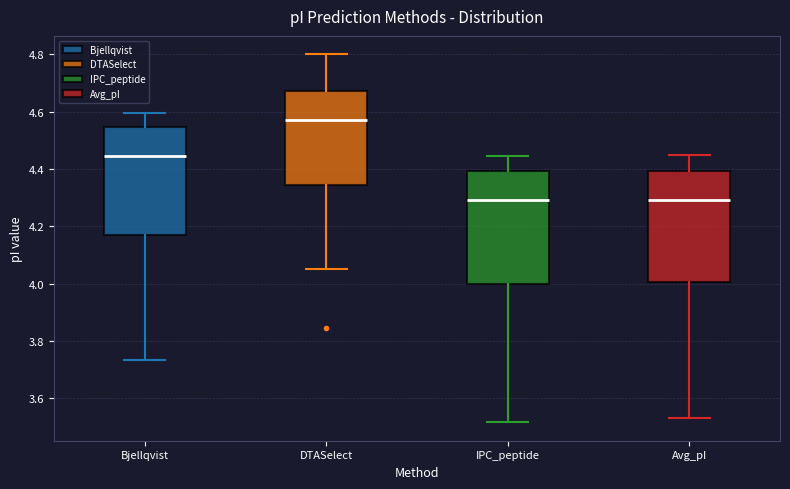

Reading left to right, read every box against the y-axis: the position of its median line, the range the box covers, and the ends of its whiskers. The values are not printed on the chart, so give them approximately, as read against the axis.

Bjellqvist: median 4.44, box 4.18 to 4.54, whiskers 3.74 to 4.60
DTASelect: median 4.58, box 4.34 to 4.68, whiskers 4.06 to 4.80
IPC_peptide: median 4.30, box 4.00 to 4.40, whiskers 3.52 to 4.44
Avg_pI: median 4.30, box 4.00 to 4.40, whiskers 3.54 to 4.46